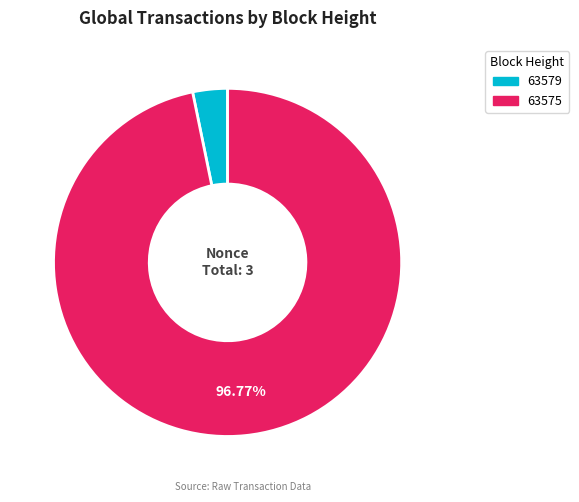

Which category has the biggest portion of the pie?

63575